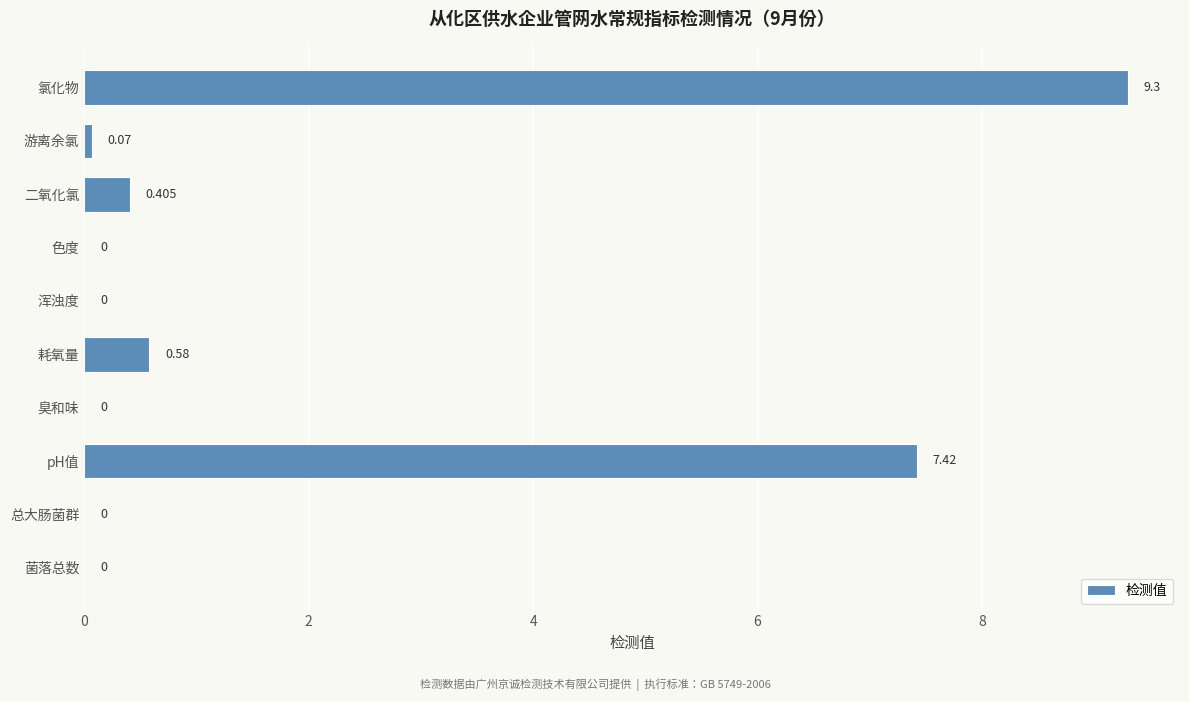

Which has a higher value, 臭和味 or 二氧化氯?

二氧化氯